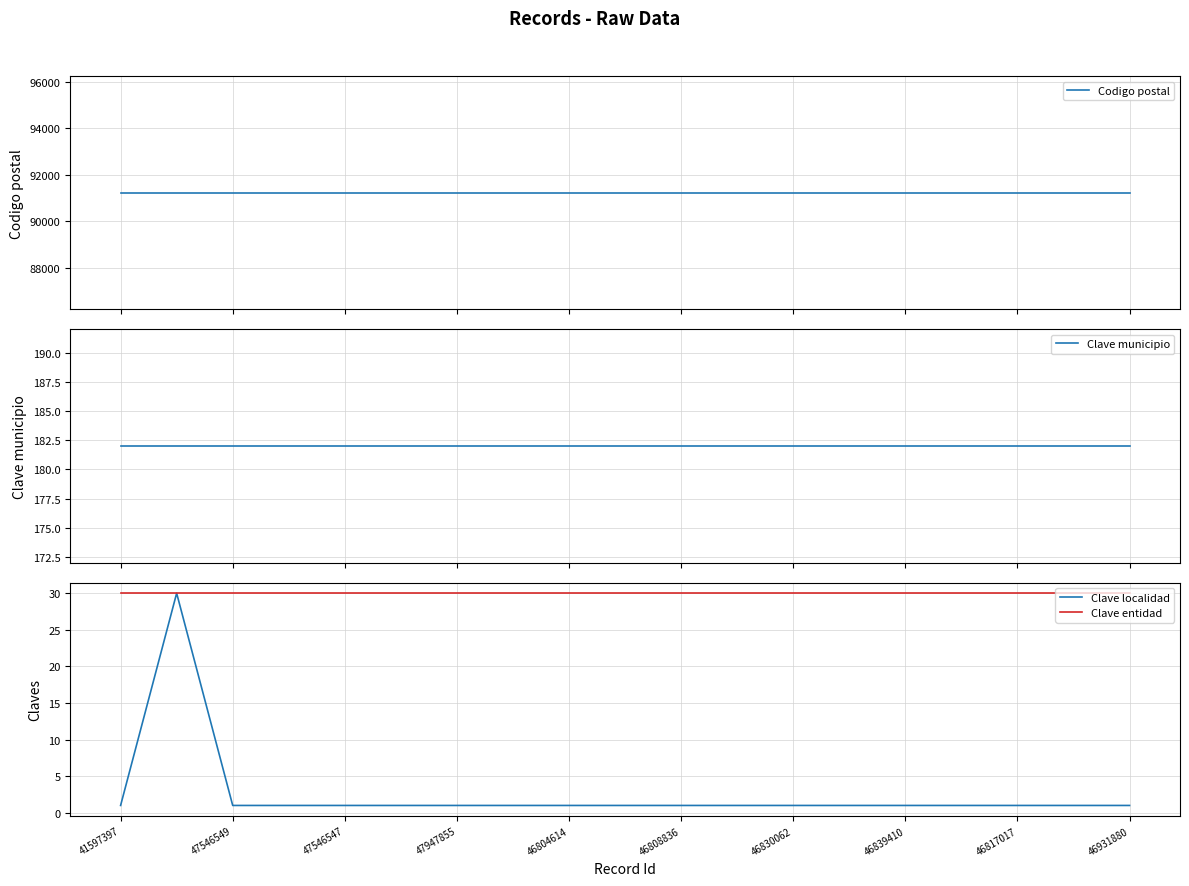

True or false: Clave entidad has a value of 30 at 46804614.

True